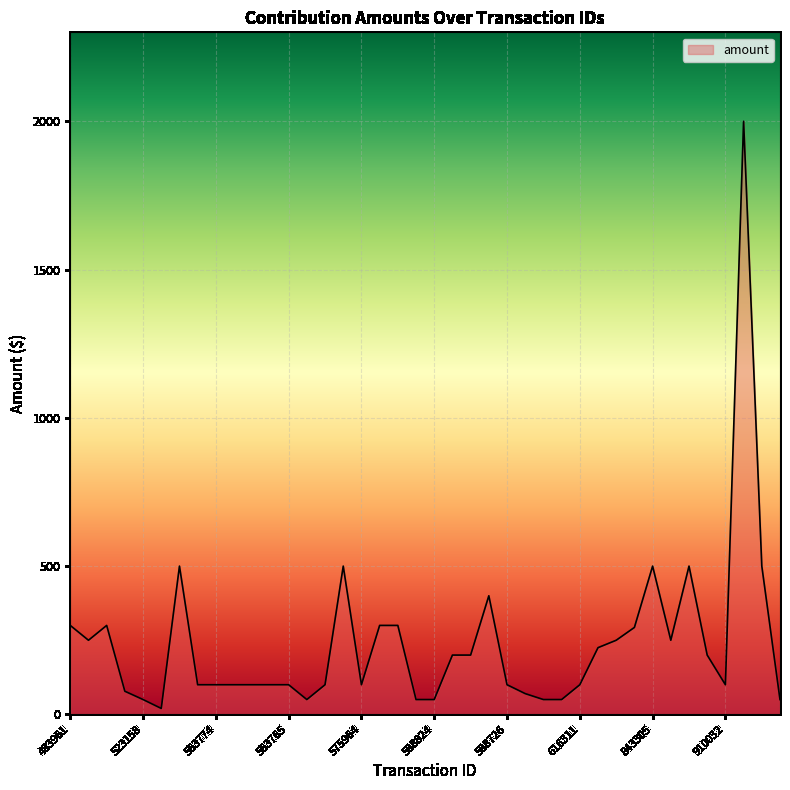

What is the sum of all values?

9586.3